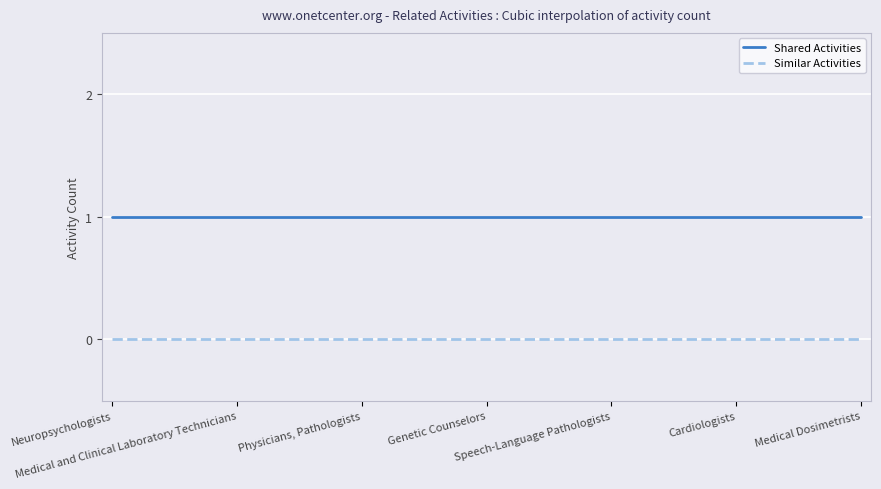

True or false: Similar Activities and Shared Activities intersect in this chart.

False